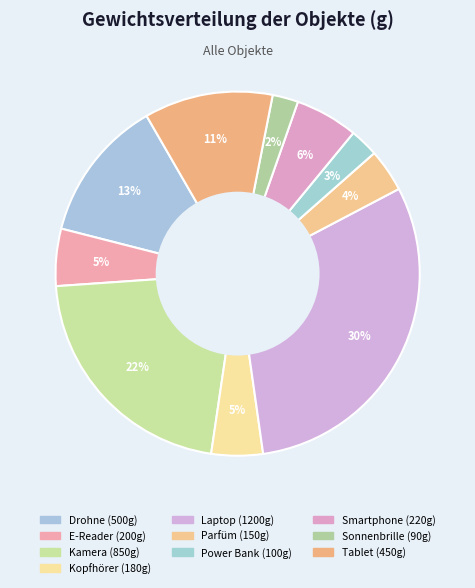

What is the change in value from Laptop to Parfüm?

-1050